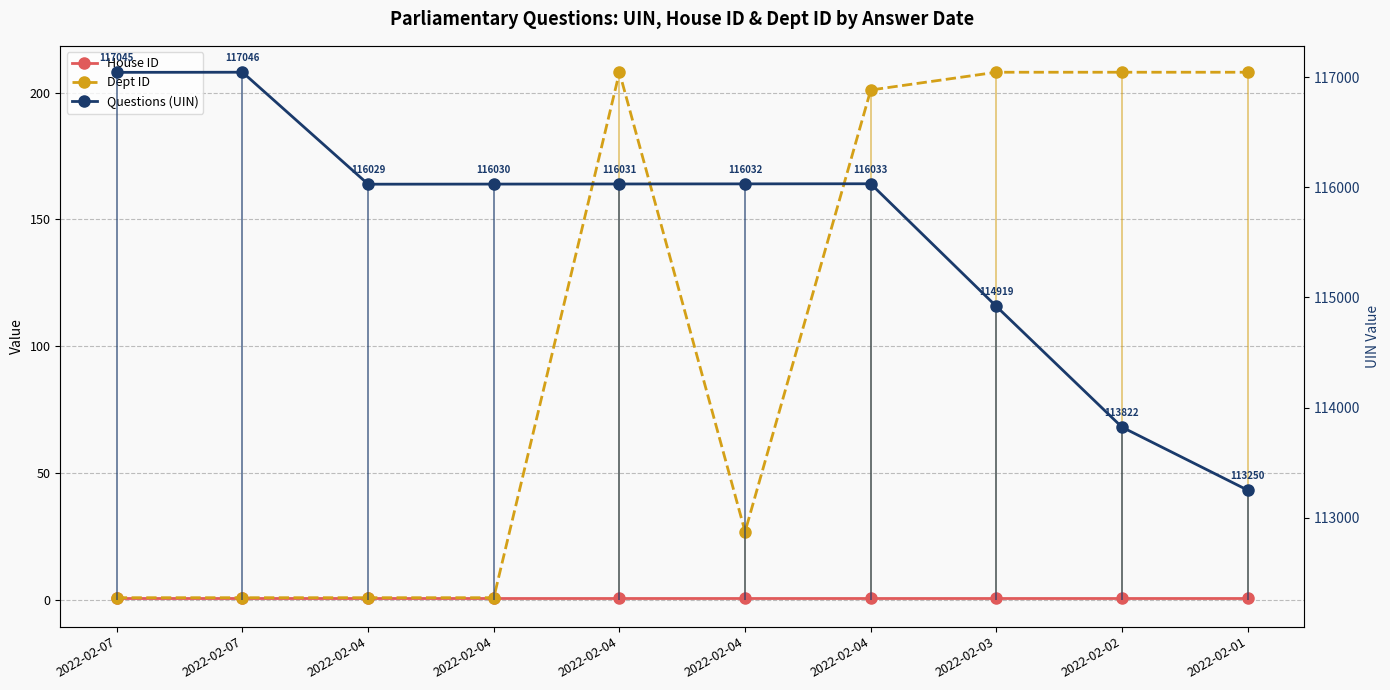

How many distinct data groups are displayed?

3